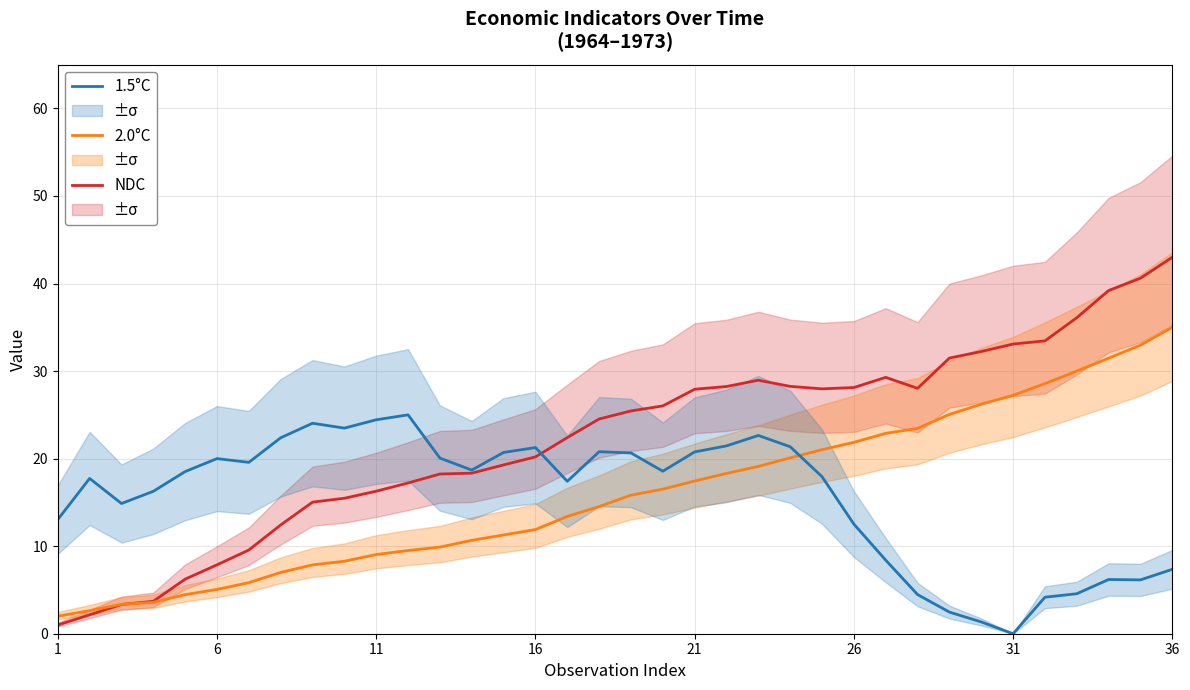

After their last crossing, which series has the higher values: 1.5°C or 2.0°C?

2.0°C